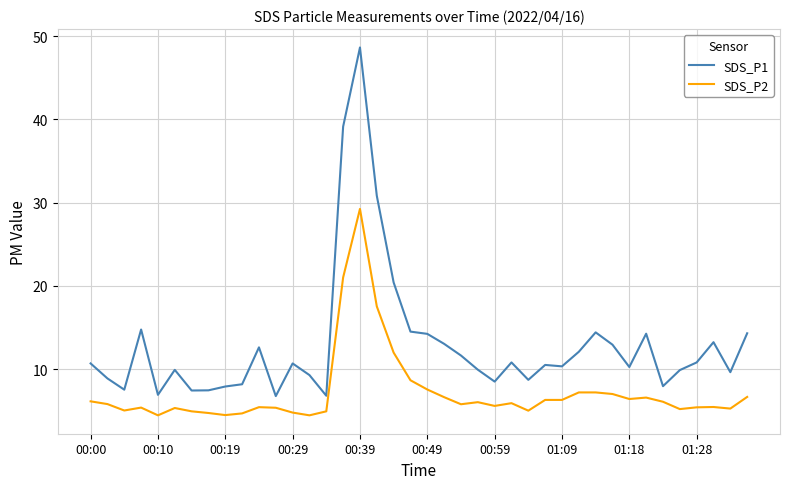

Which series has the widest spread of values?

SDS_P1